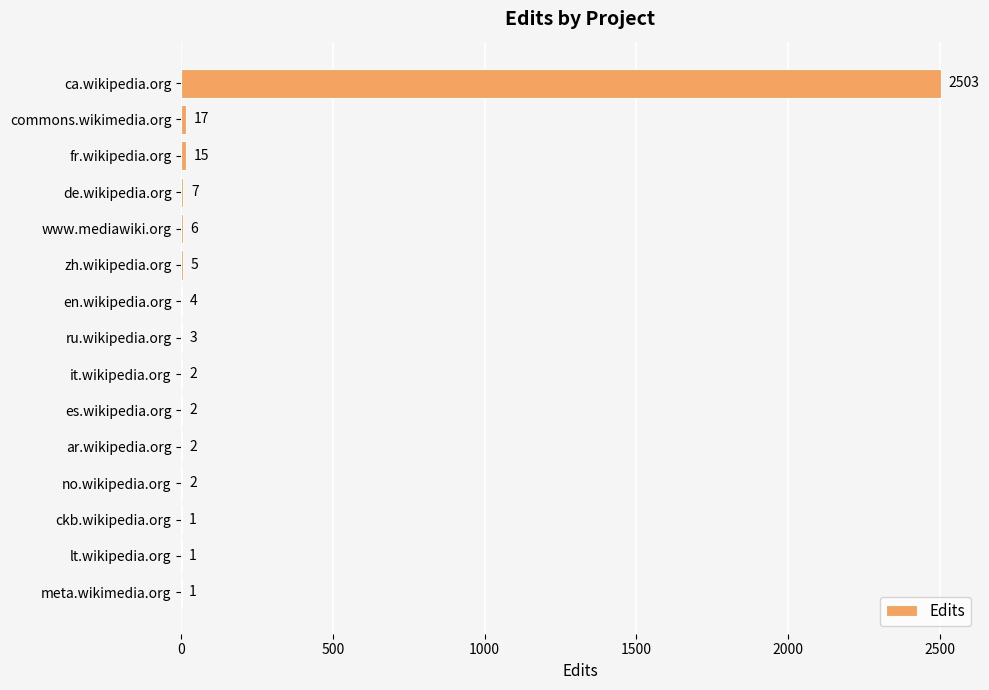

What is the sum of all values?

2571